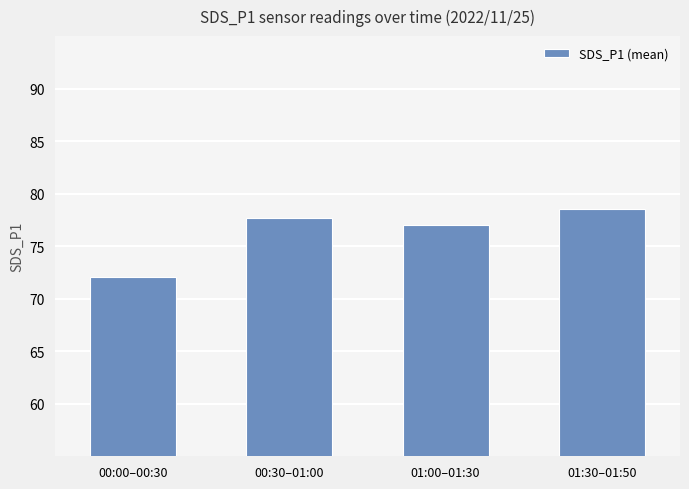

At which label is the value closest to 75?

01:00–01:30